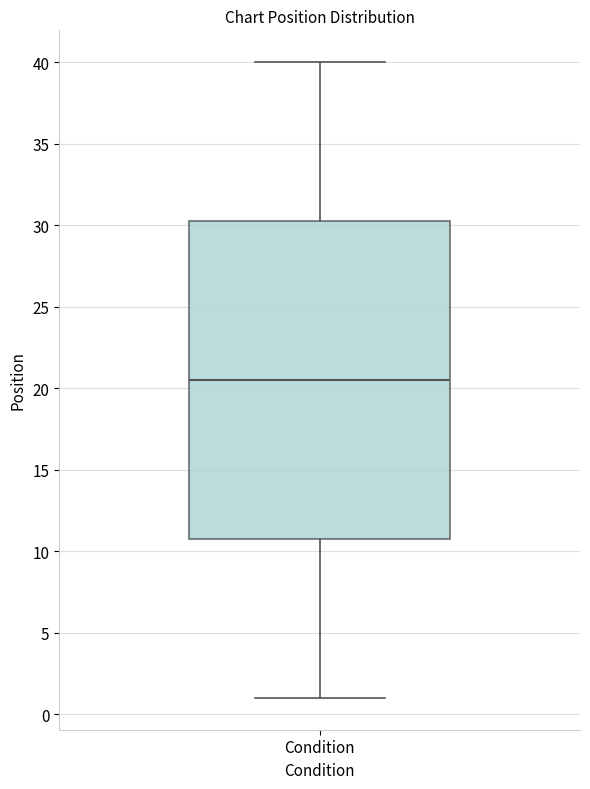

Read this box plot against the y-axis: the position of the median line, the range covered by the box, and the ends of both whiskers. The values are not printed on the chart, so give them approximately, as read against the axis.

median 20.5, box 11.0 to 30.5, whiskers 1.0 to 40.0